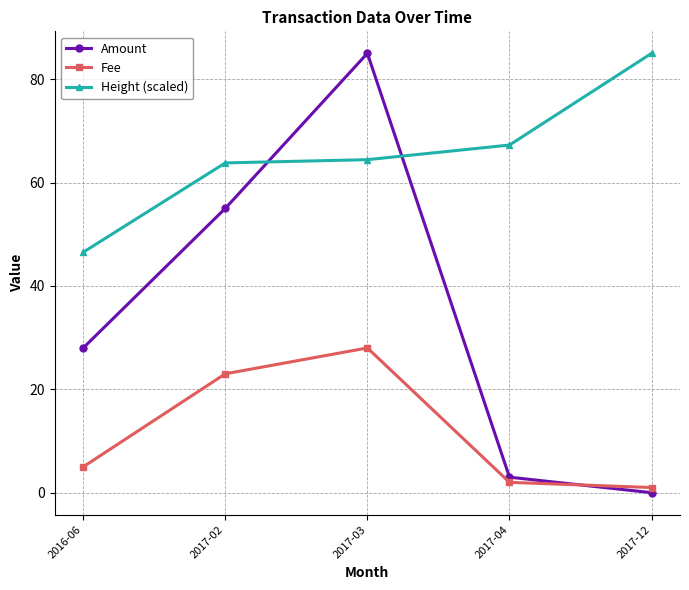

What is the label of the 3rd point from the left?

2017-03